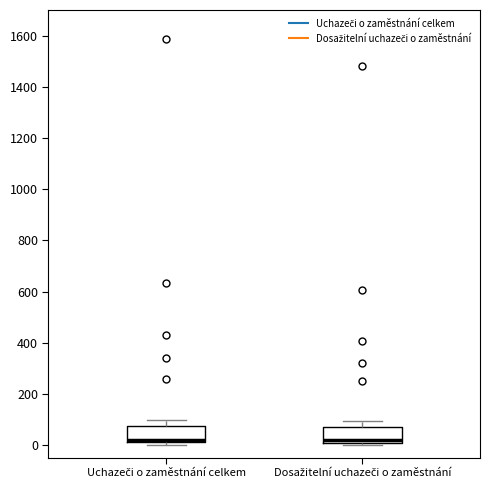

Reading left to right, transcribe this box plot: for each box, give where its median line is, the range the box spans, and where its two whiskers end, as read against the y-axis. The values are not printed on the chart, so give them approximately, as read against the axis.

Uchazeči o zaměstnání celkem: median 20 (just above the box's lower edge), box 20 to 80, whiskers 0 to 100
Dosažitelní uchazeči o zaměstnání: median 20 (just above the box's lower edge), box 20 to 80, whiskers 0 to 100